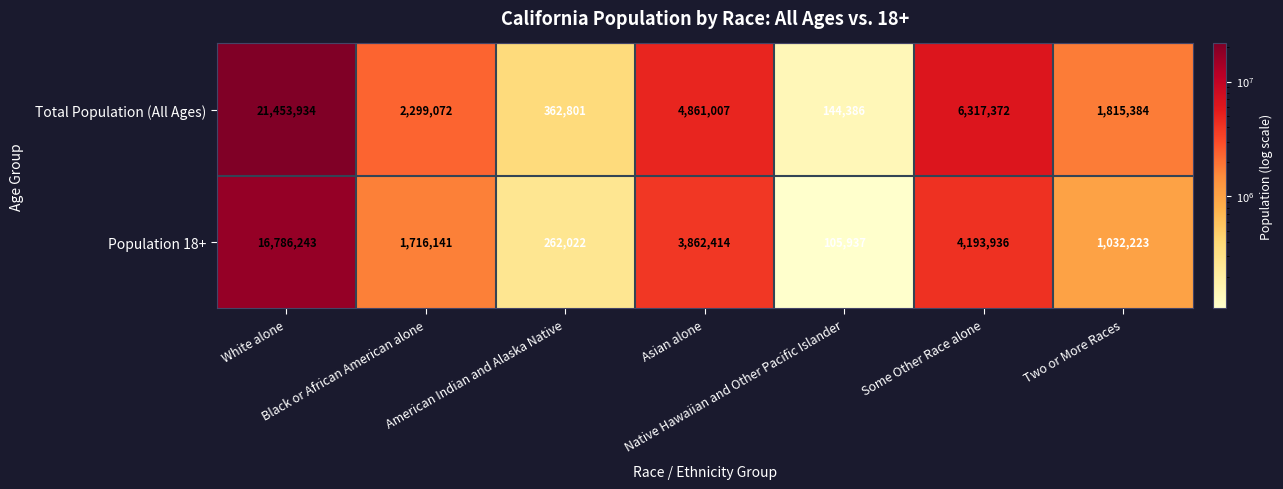

Which series has the largest total across all categories?

Total Population (All Ages)